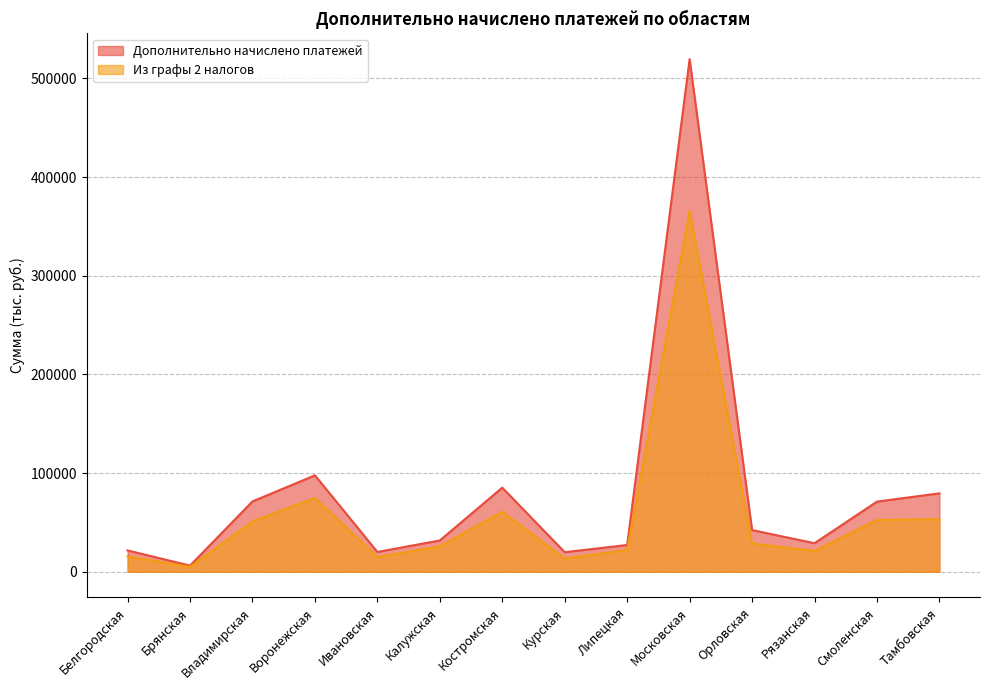

What is the difference between the second highest and second lowest values in the Из графы 2 налогов series?

61464